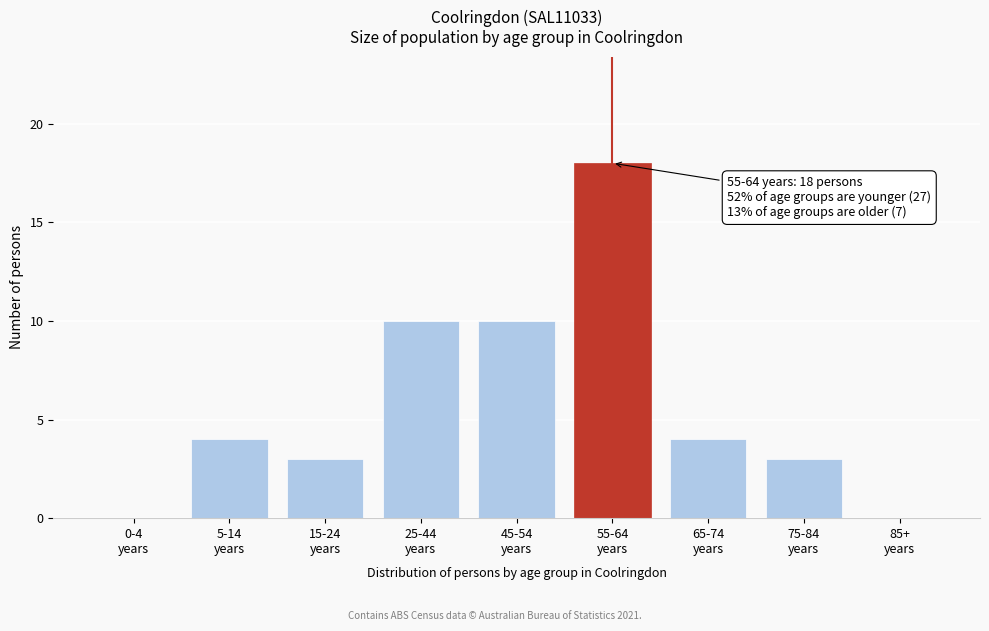

What is the greatest value displayed?

18